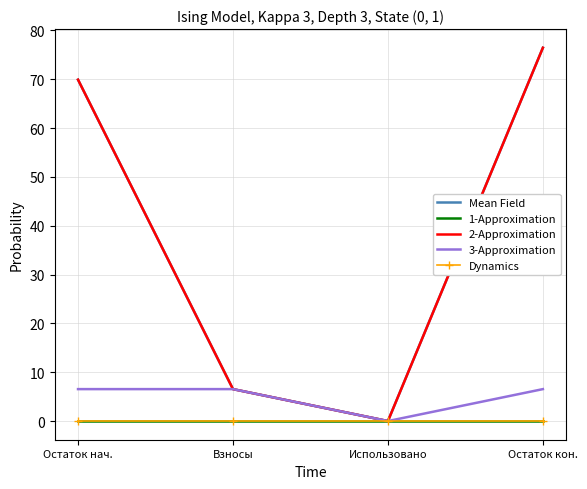

Which category has the lowest value in the Dynamics series?

Остаток нач.